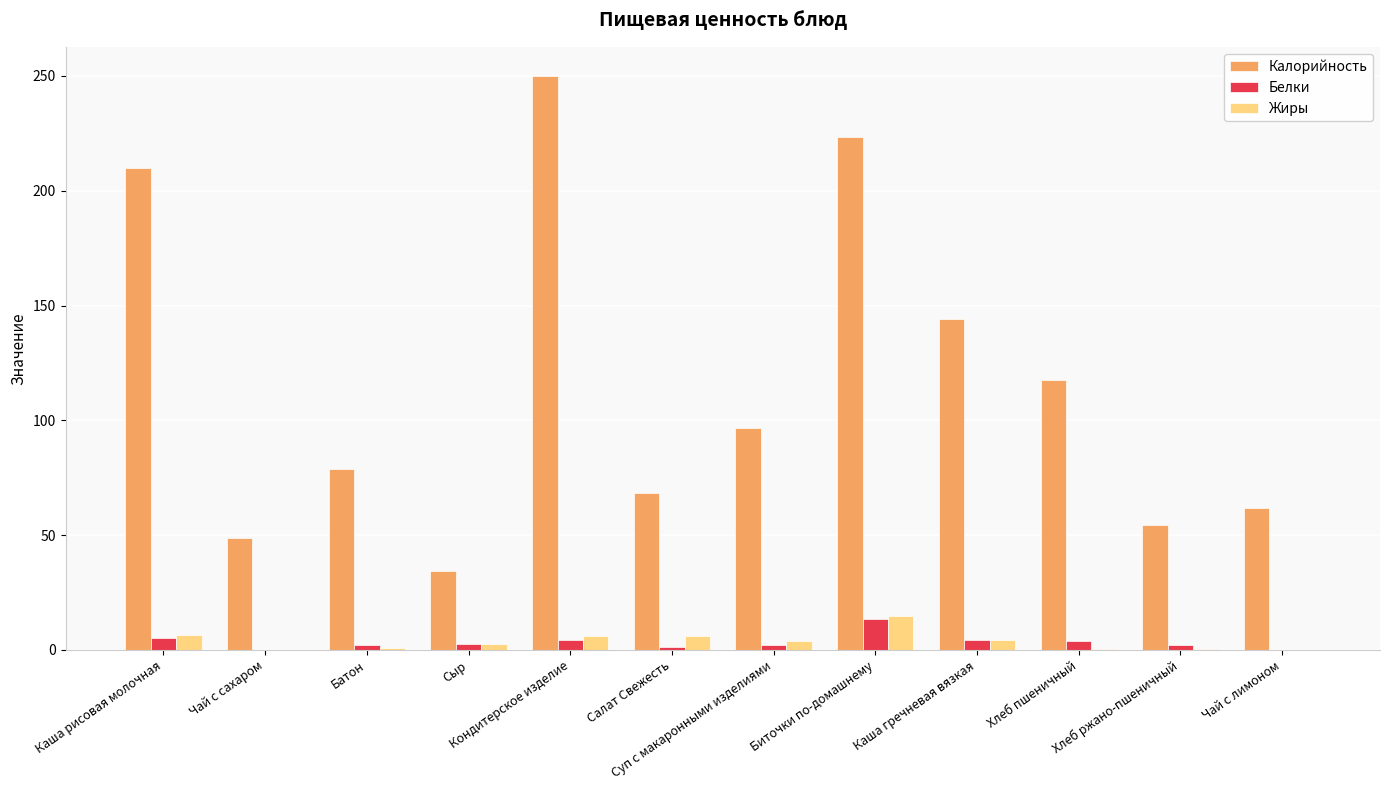

What is the approximate value of Белки at Салат Свежесть?

1.1